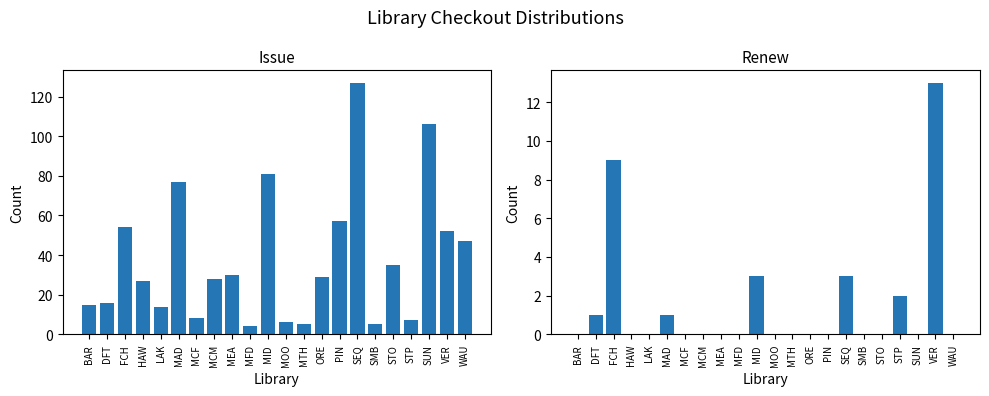

At which label does issue reach its minimum?

MFD